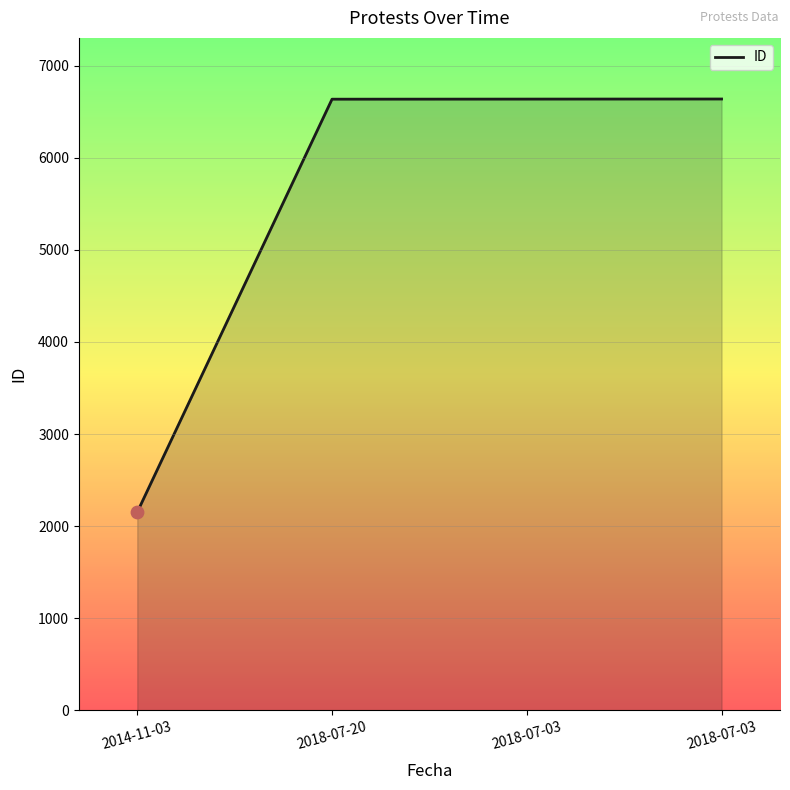

Approximately how many times larger is the value at 2014-11-03 compared to 2018-07-03?

0.3